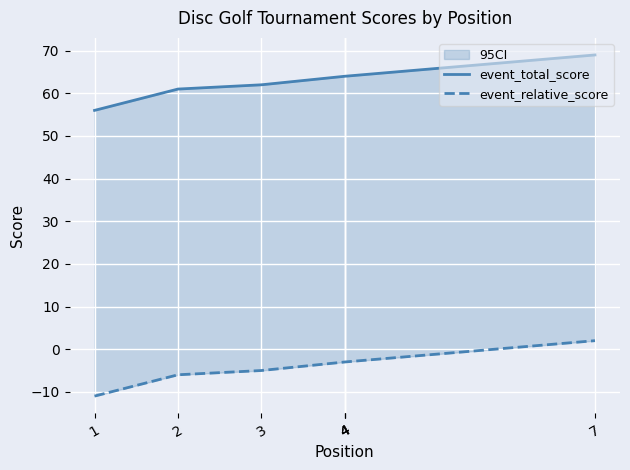

What are all the series names shown in the legend?

event_total_score, event_relative_score